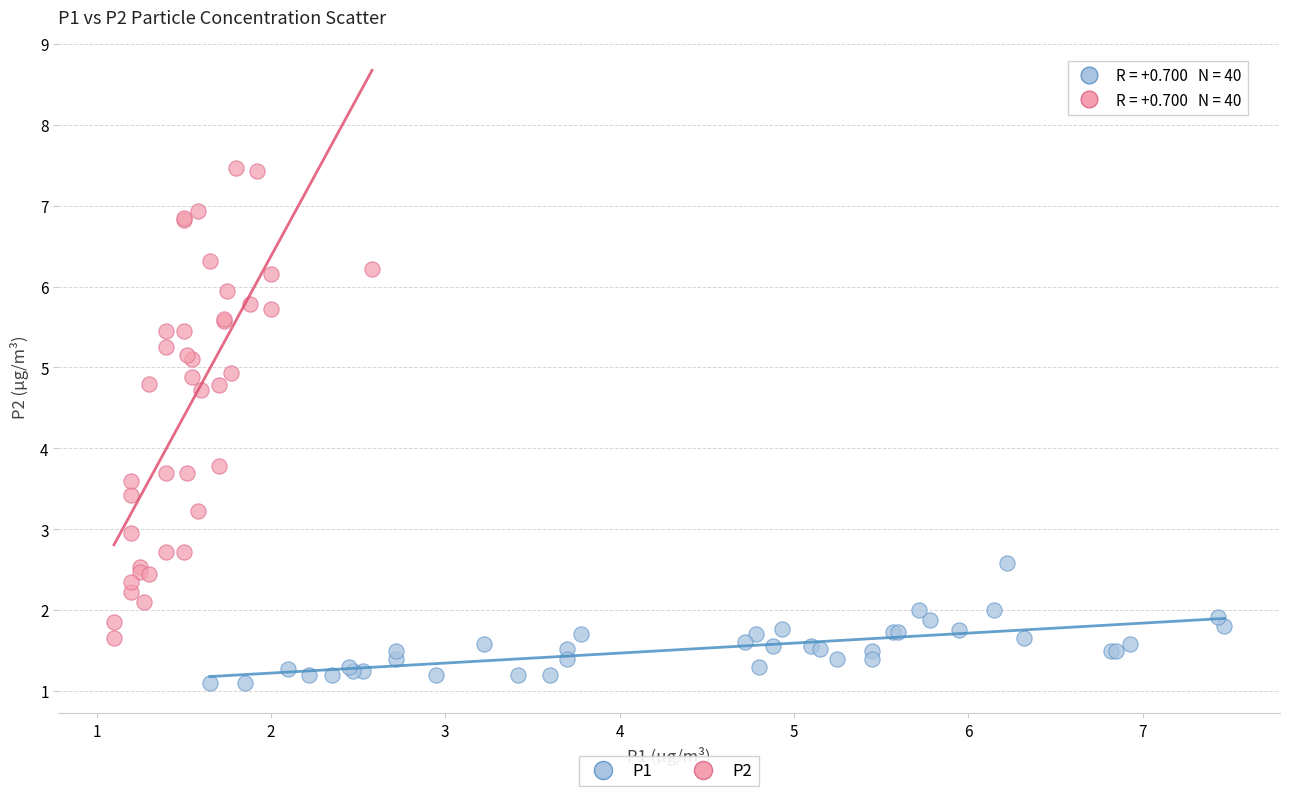

Which series reaches the maximum Y coordinate?

P2